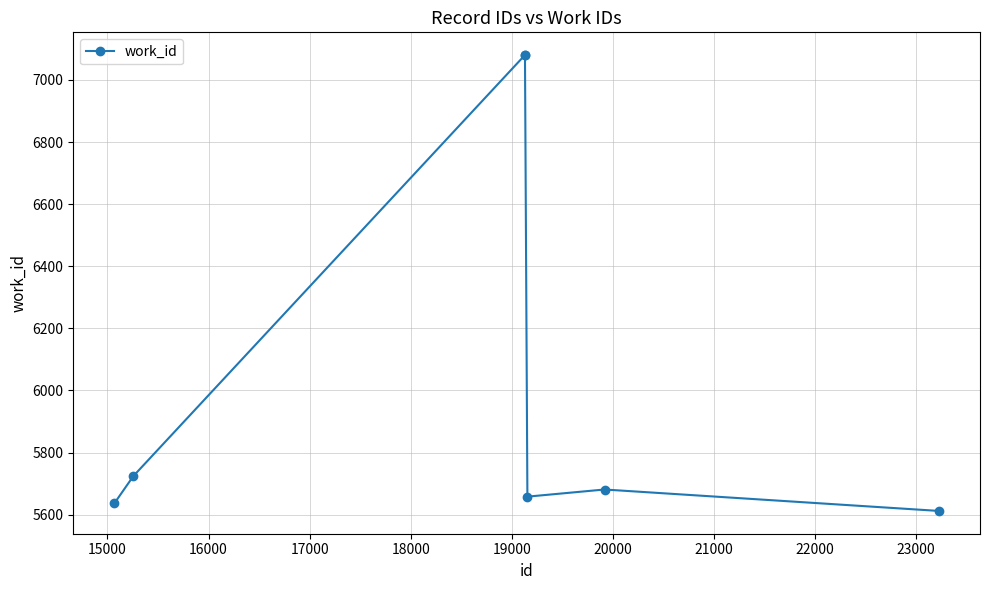

True or false: the data has more than 0 interior local peaks.

True